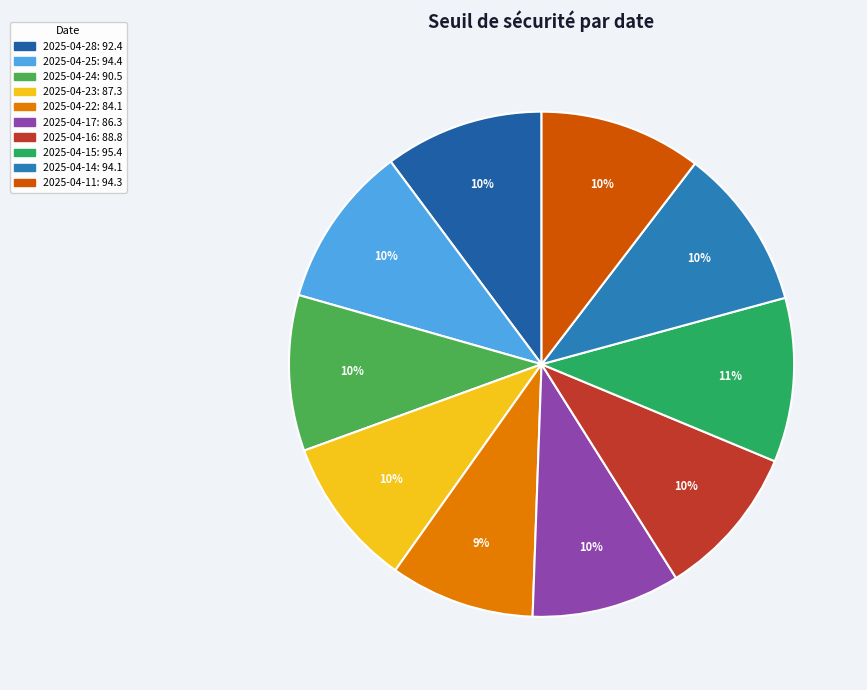

To the nearest percent, what portion does 2025-04-14 represent?

10%